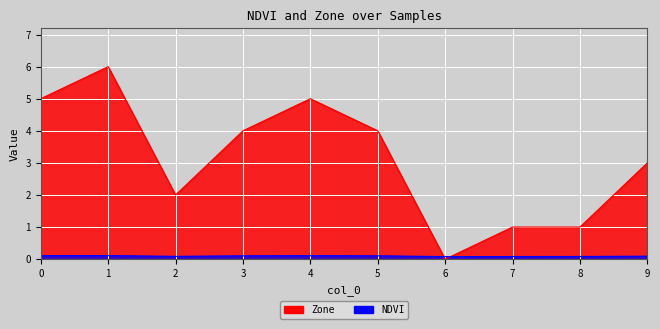

What value does the NDVI series have at 6?

0.1